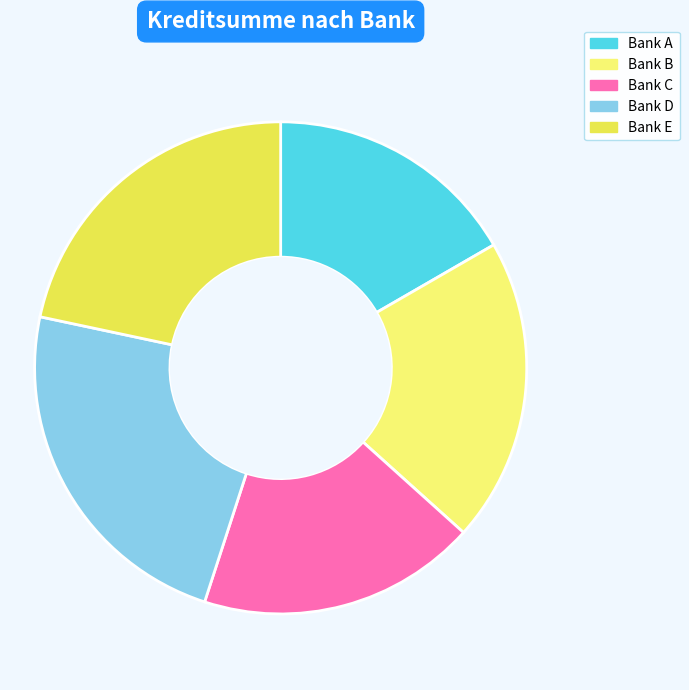

The Bank B slice represents 20% of the pie. True or false?

True